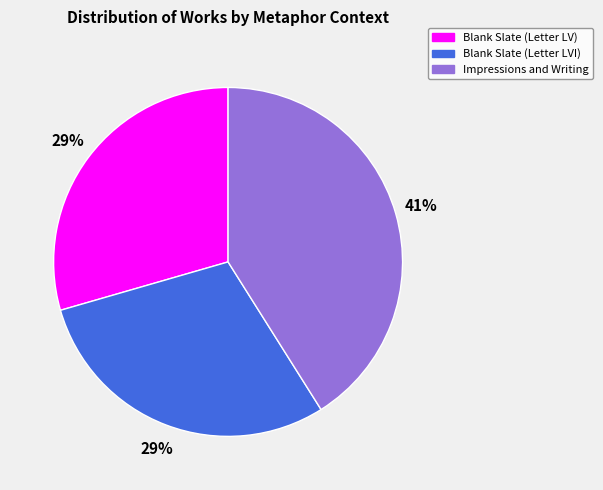

What is the ratio of the value at Impressions and Writing to the value at Blank Slate (Letter LV)?

1.4